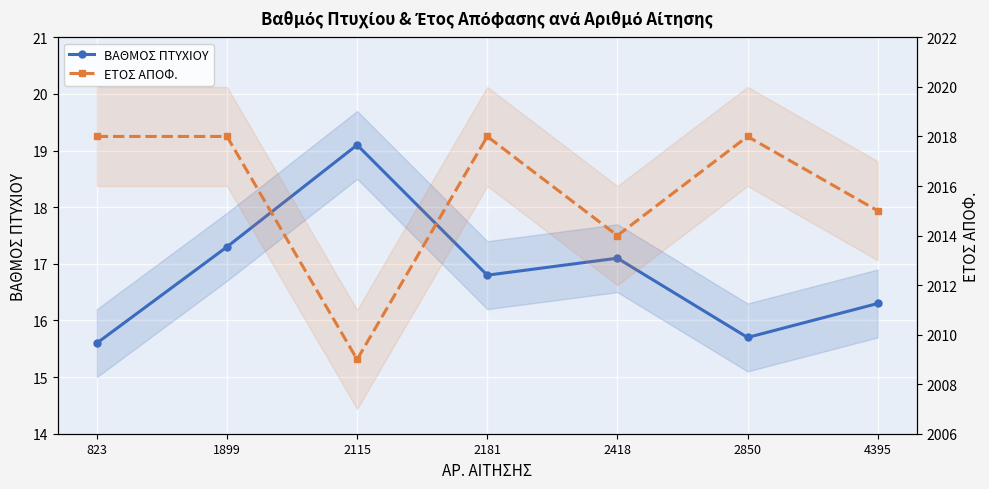

Which series has the largest range (max minus min)?

ΕΤΟΣ ΑΠΟΦ.